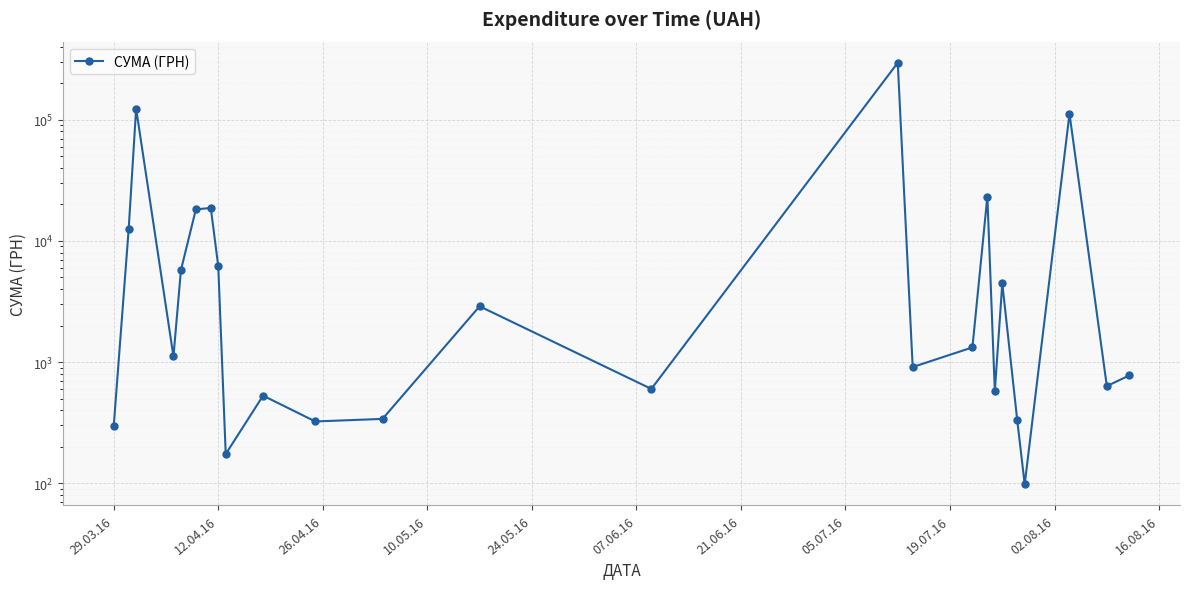

What is the smallest value displayed?

97.8